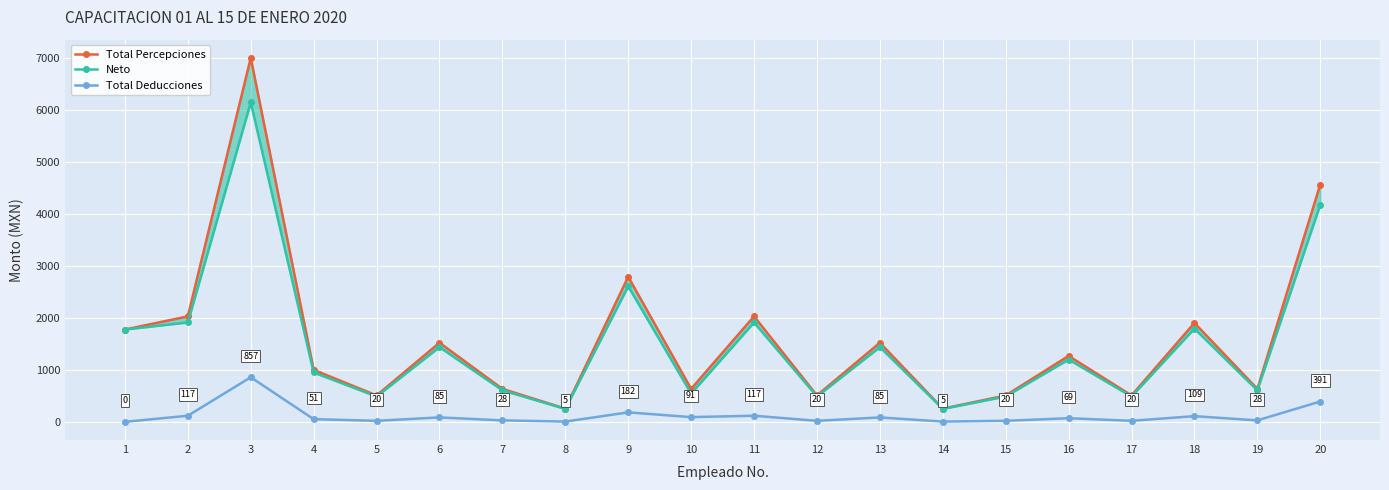

At which label does Neto first exceed 1198?

1